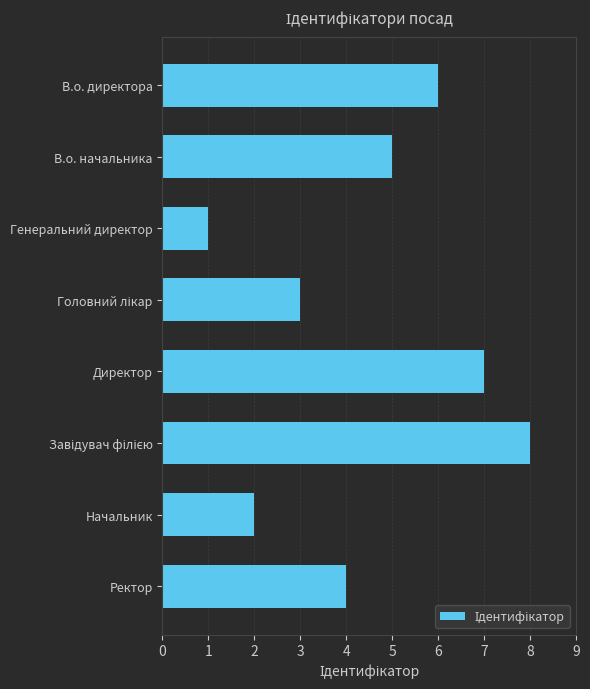

At which category does the chart reach its minimum across all series?

Генеральний директор